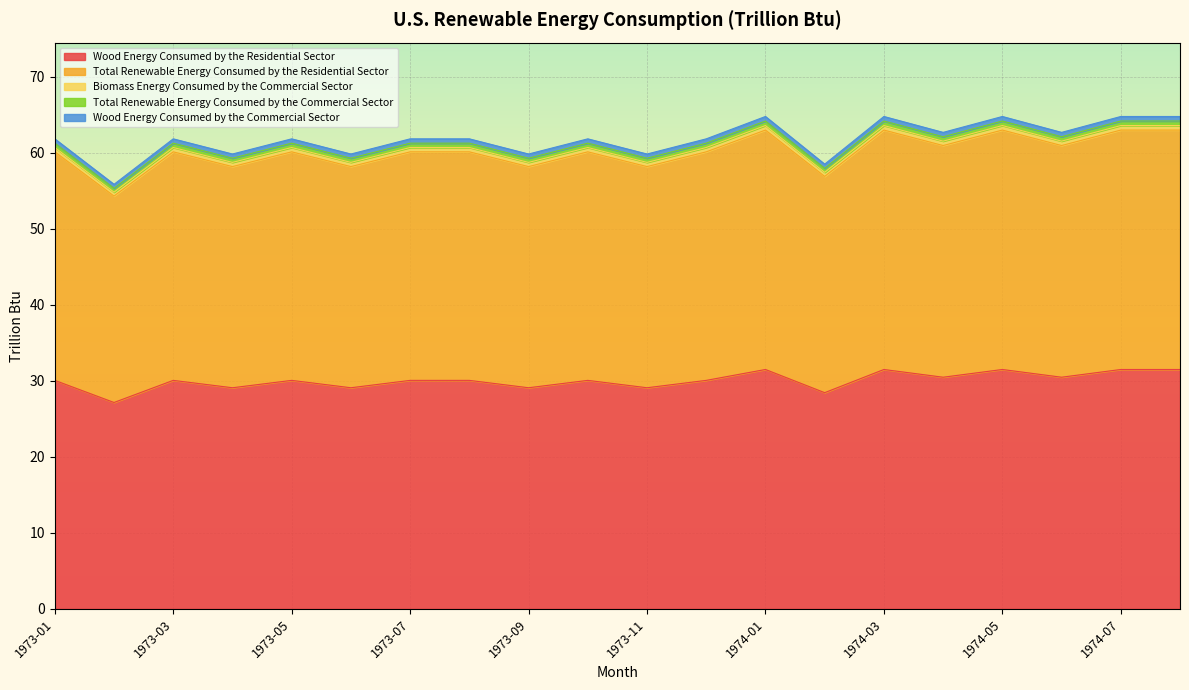

How many values in the Total Renewable Energy Consumed by the Commercial Sector series are below 61?

6